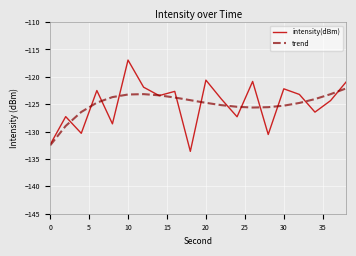

What is the smallest value displayed?

-133.6